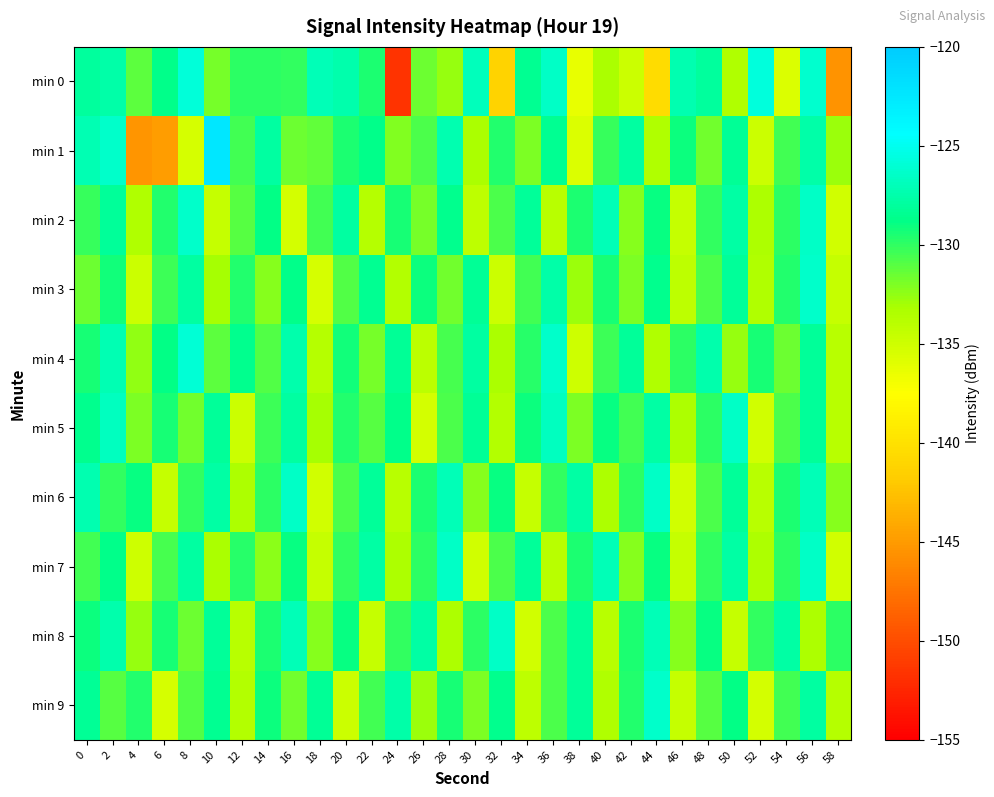

Between 8 and 16, which is larger?

8